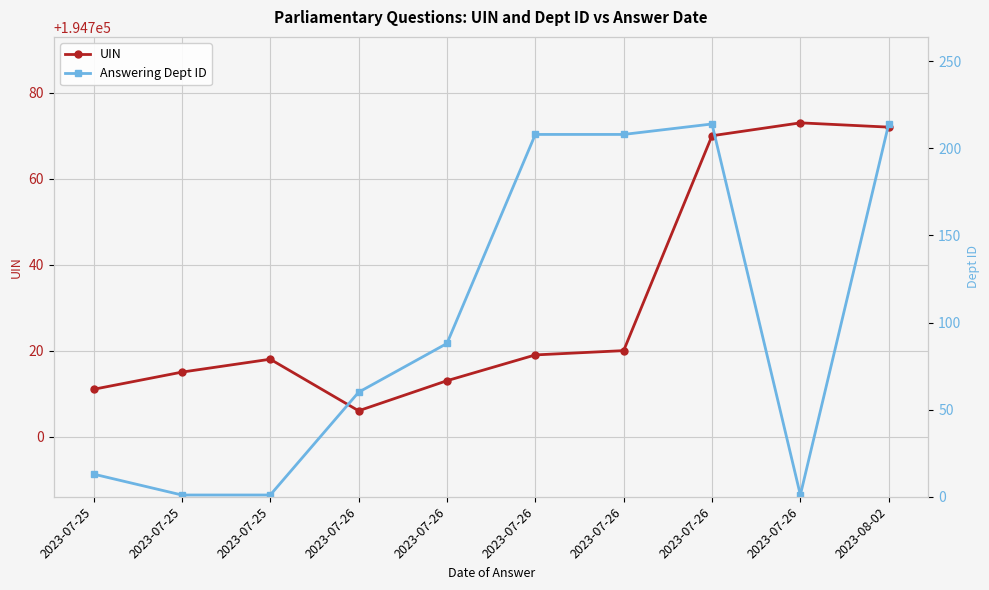

Is it true that Answering Dept ID equals 1 at 2023-07-26?

True